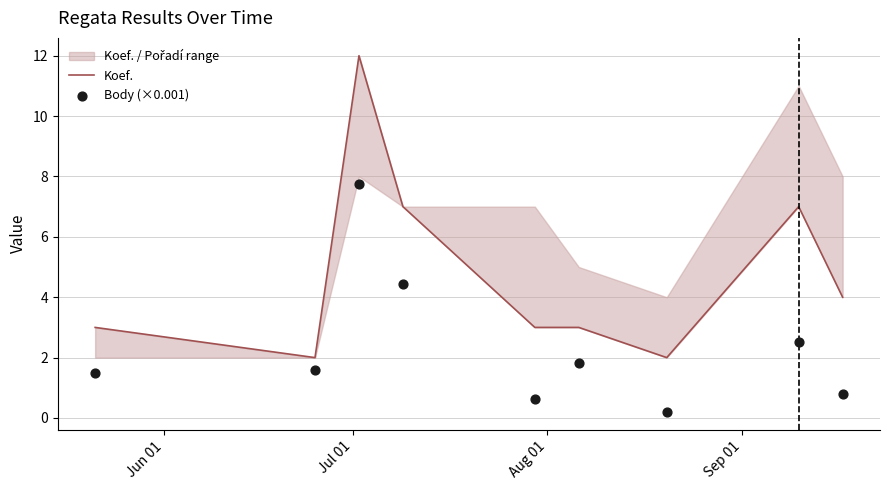

Which series has the largest total across all categories?

Koef.